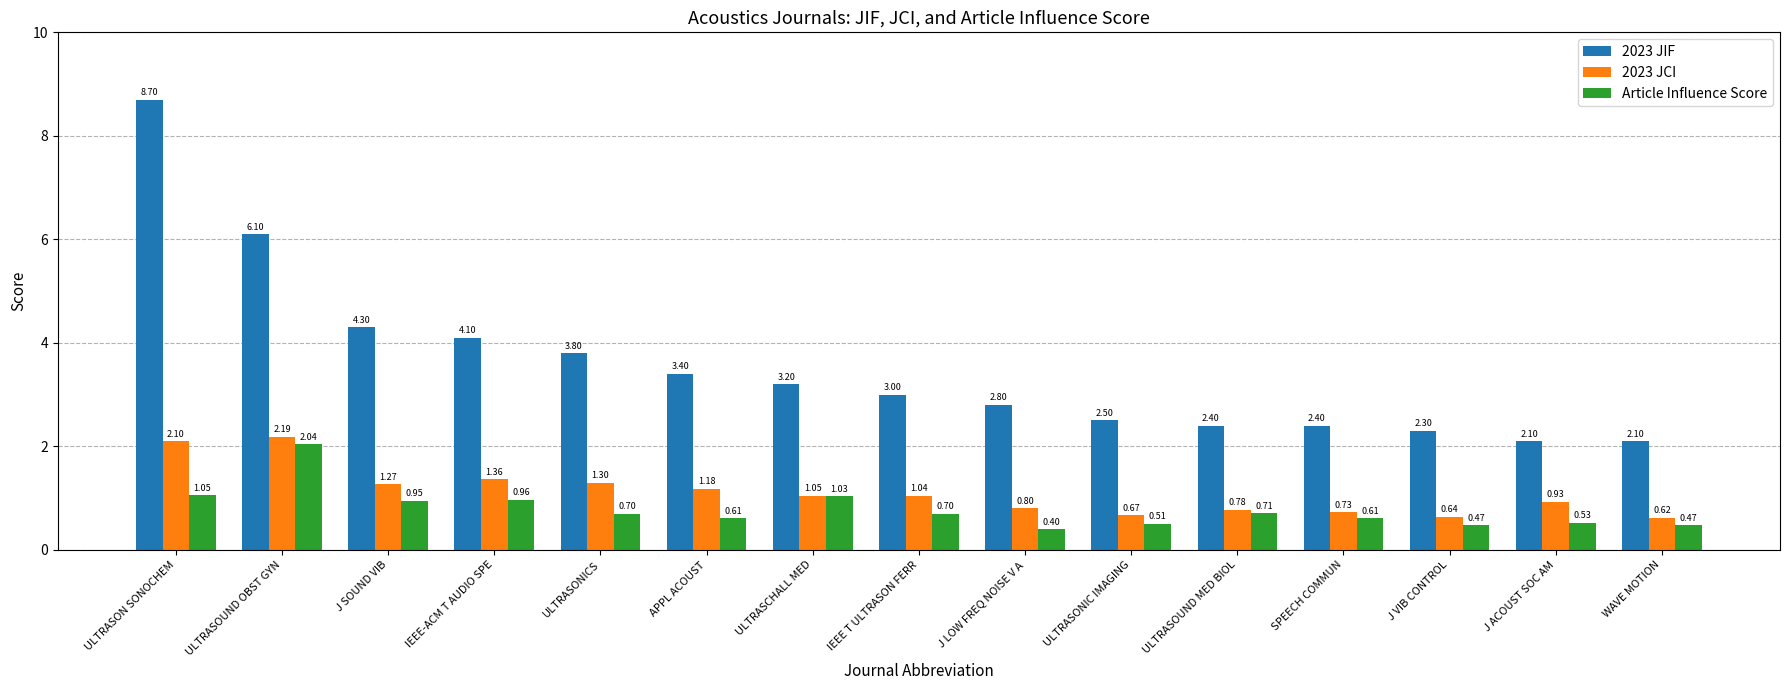

How many categories are shown in the chart?

15